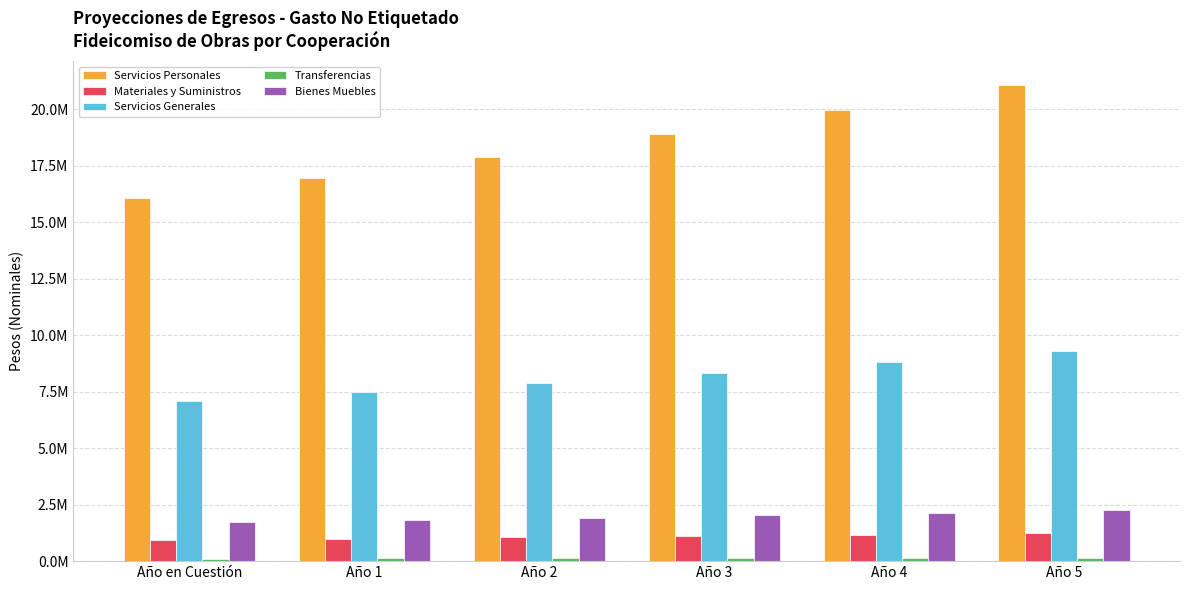

What is the difference between the highest and lowest values at Año 4?

19804749.3